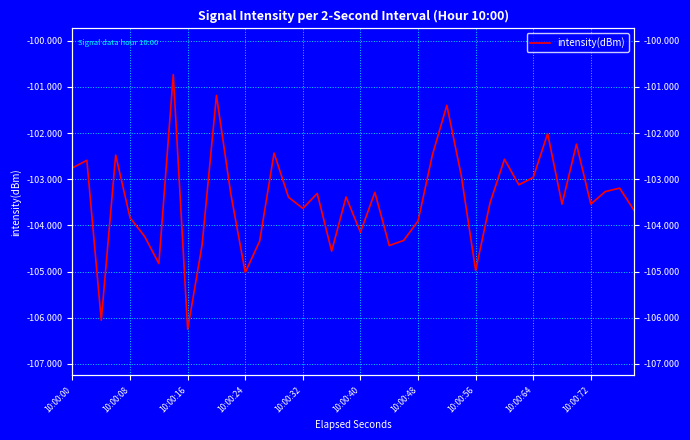

How many categories are shown in the chart?

40